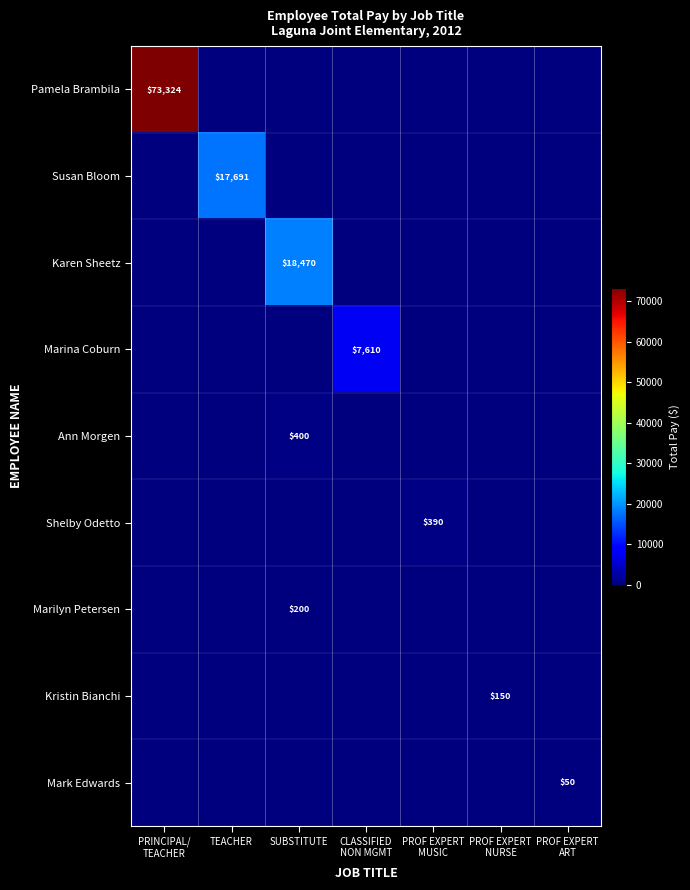

What is the sum of all Pamela Brambila values?

73323.9